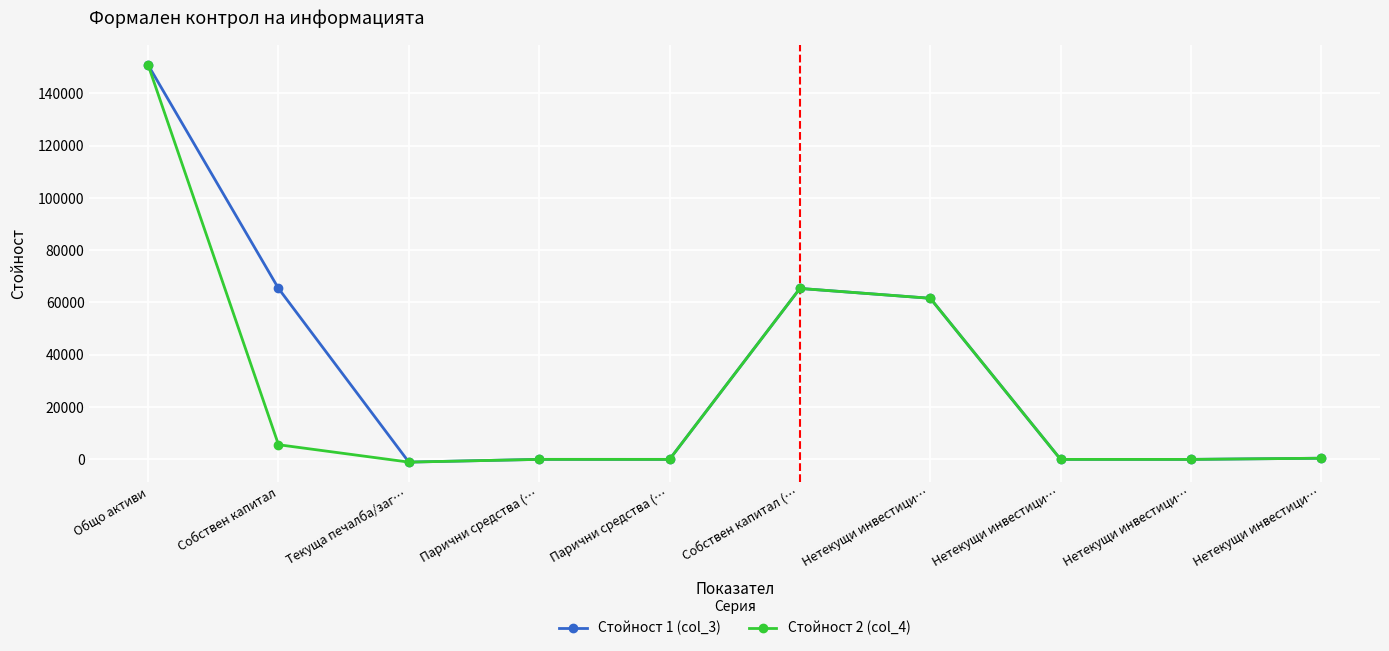

Where does the Стойност 1 (col_3) series first go above 451?

Общо активи